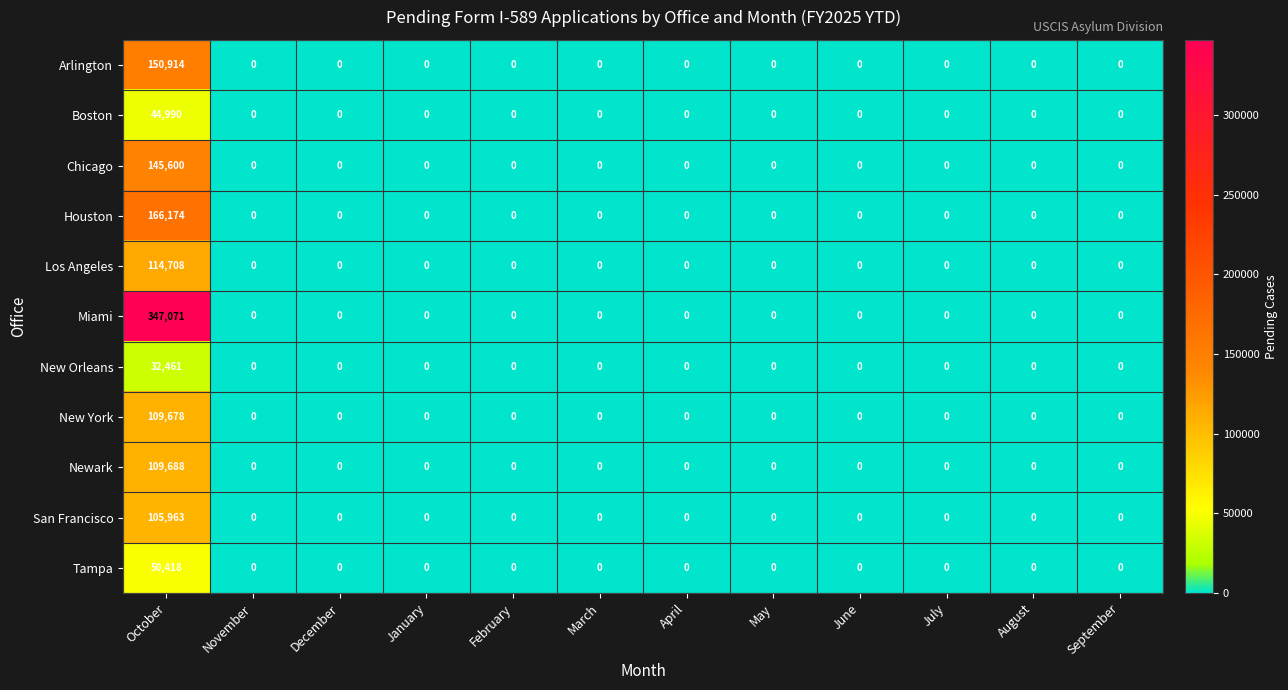

Rank the series by their maximum value, from highest to lowest.

Miami, Houston, Arlington, Chicago, Los Angeles, Newark, New York, San Francisco, Tampa, Boston, New Orleans